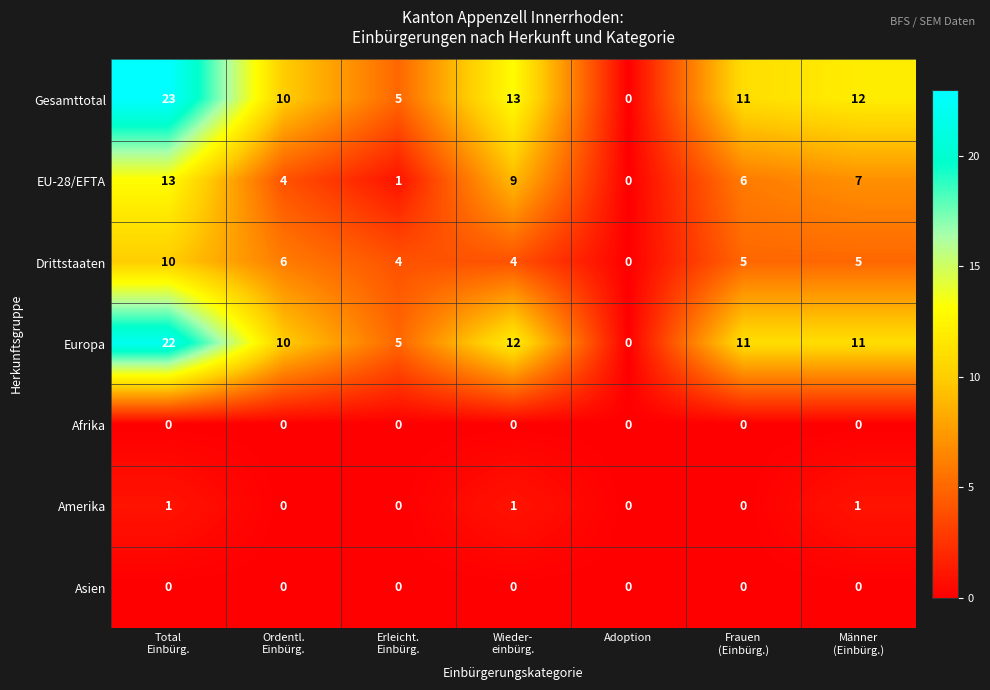

What is the average value of the EU-28/EFTA series?

6